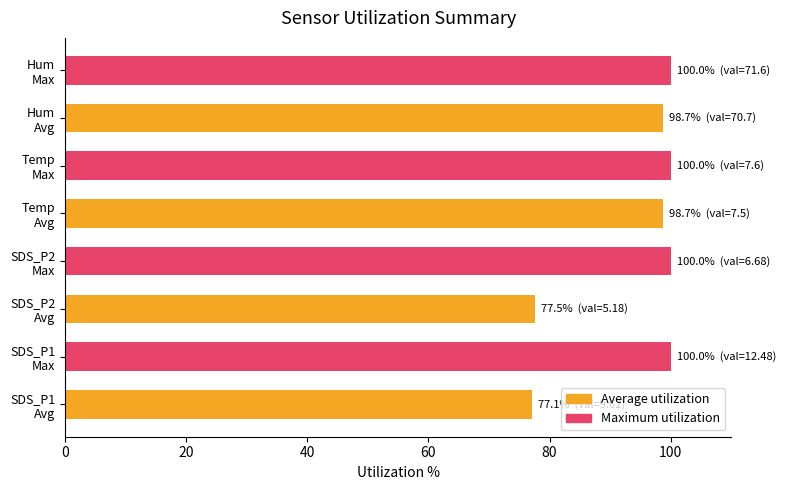

What is the difference between the second highest and second lowest values?

22.5